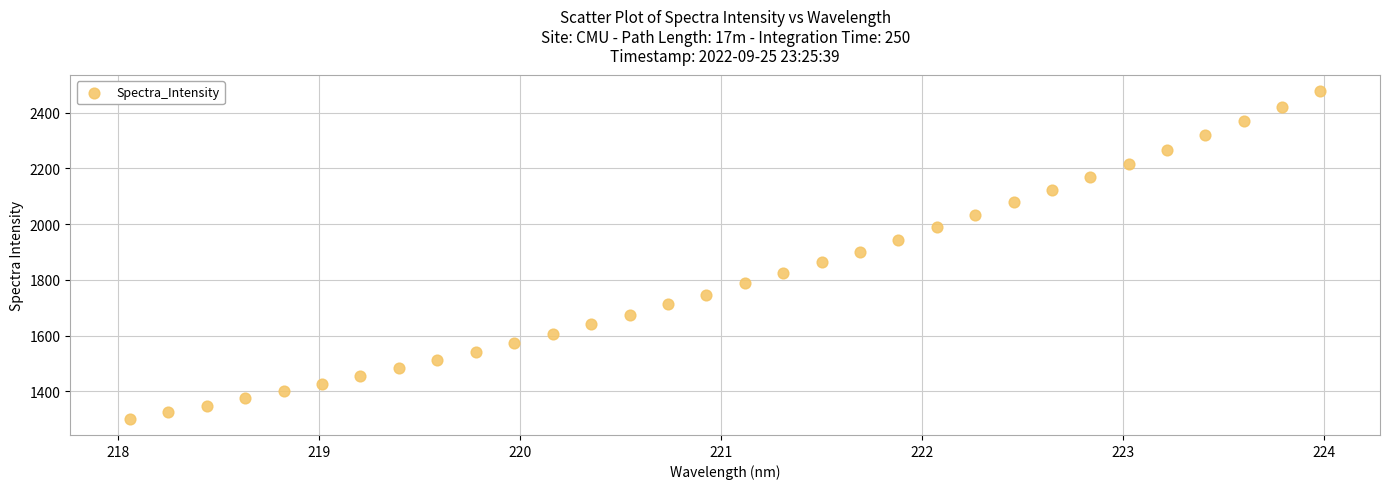

What is the range of X values (max minus min)?

5.9